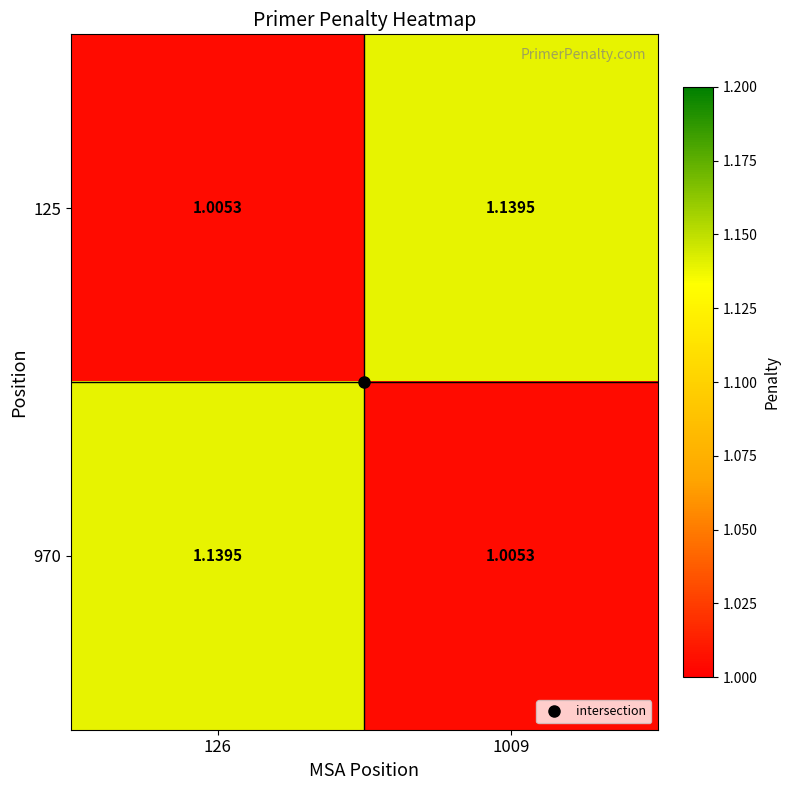

Rank the series at 1009 from highest to lowest value.

125, 970